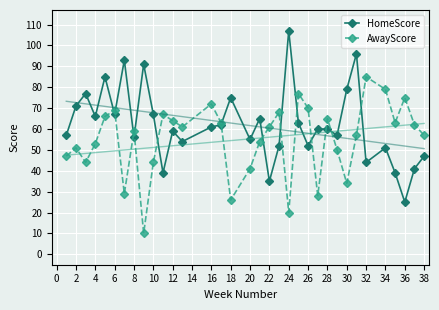

How many lines are shown in the chart?

2